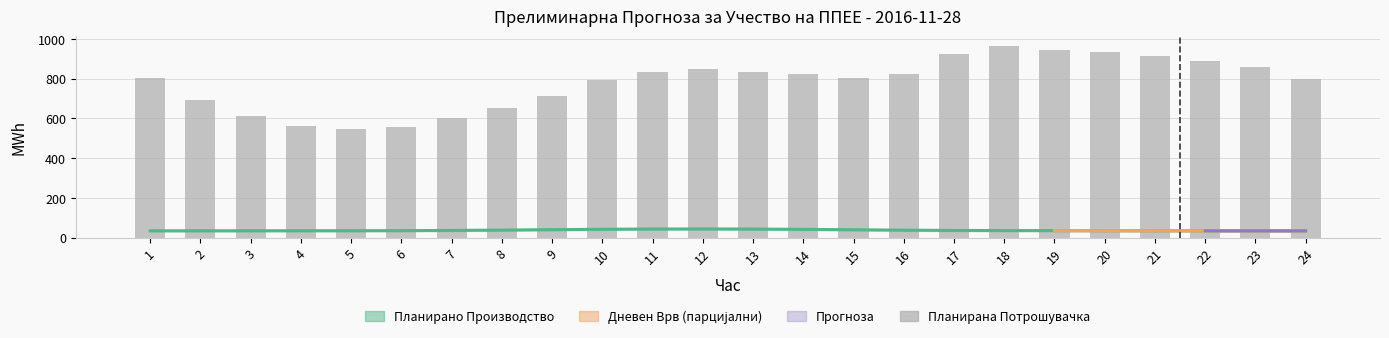

Is the value of Планирано Производство од ППЕЕ at 3 greater than the value of Планирана Потрошувачка at 4?

No